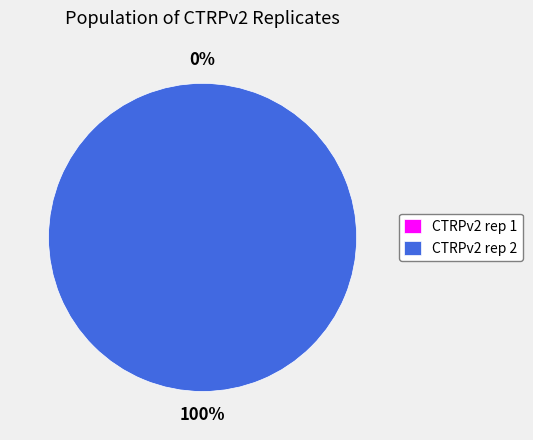

What is the smallest slice in the pie chart?

CTRPv2 rep 1